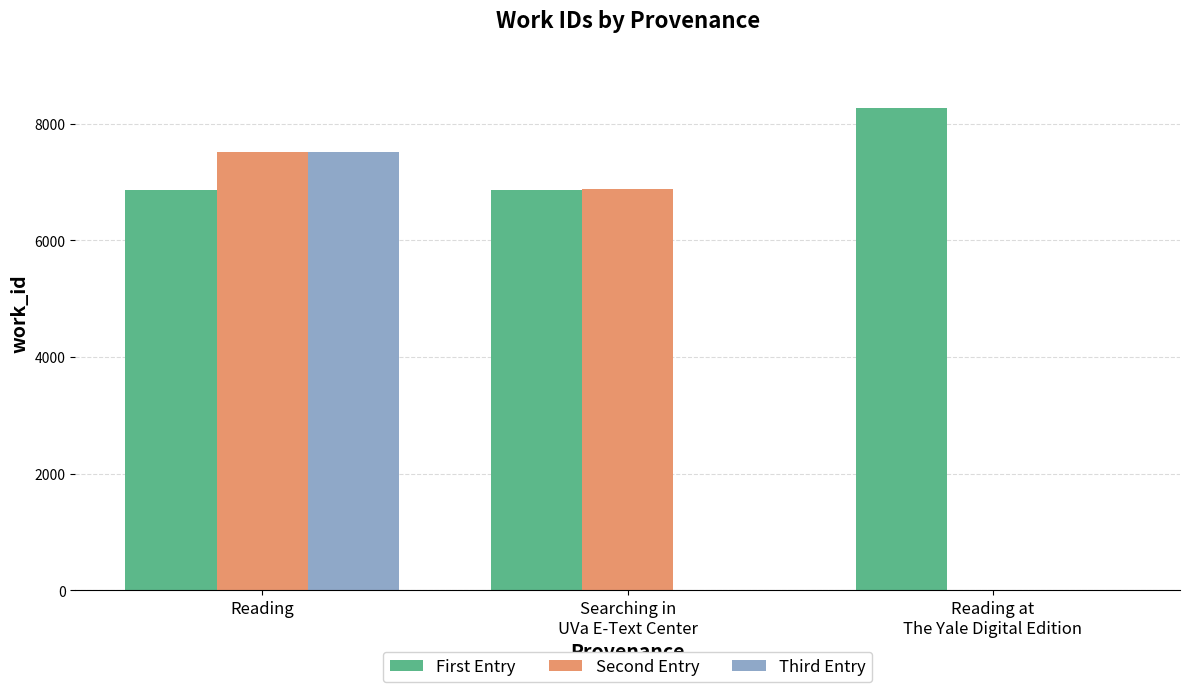

What is the maximum value for Third Entry?

7516